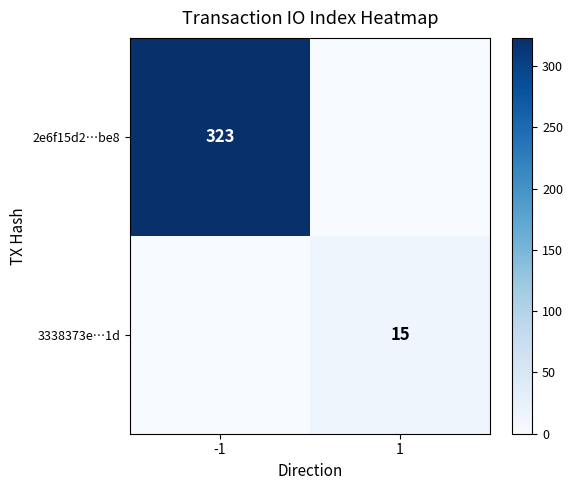

The value of 3338373e…1d at 1 is 7. True or false?

False